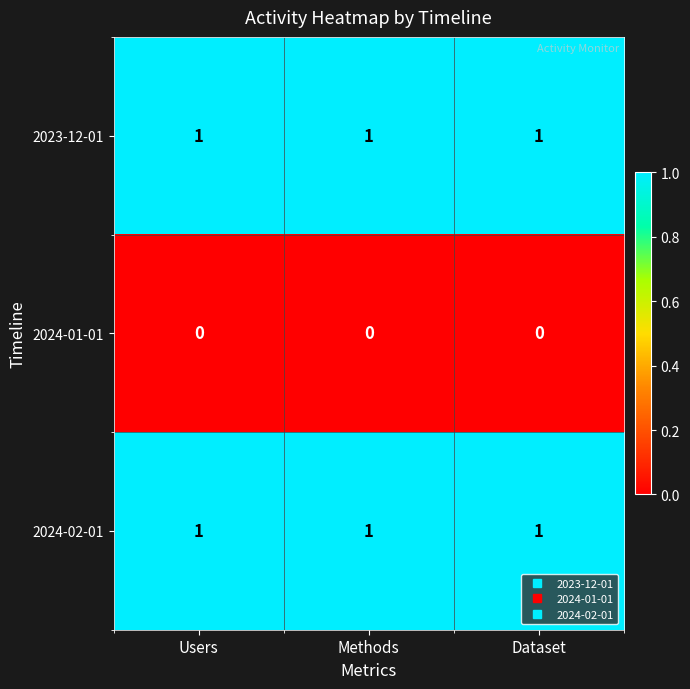

Is the value of 2024-01-01 at Users greater than the value of 2023-12-01 at Dataset?

No